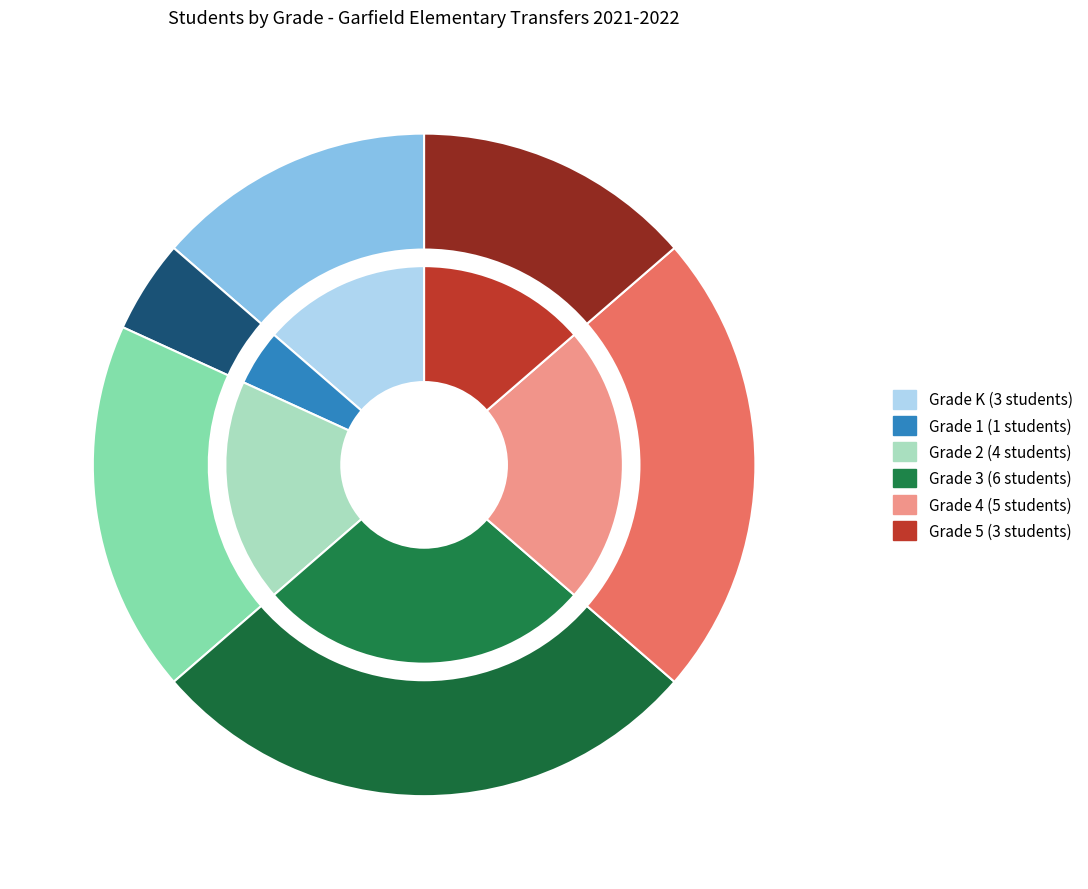

To the nearest percent, what percentage of the pie is 3?

27%